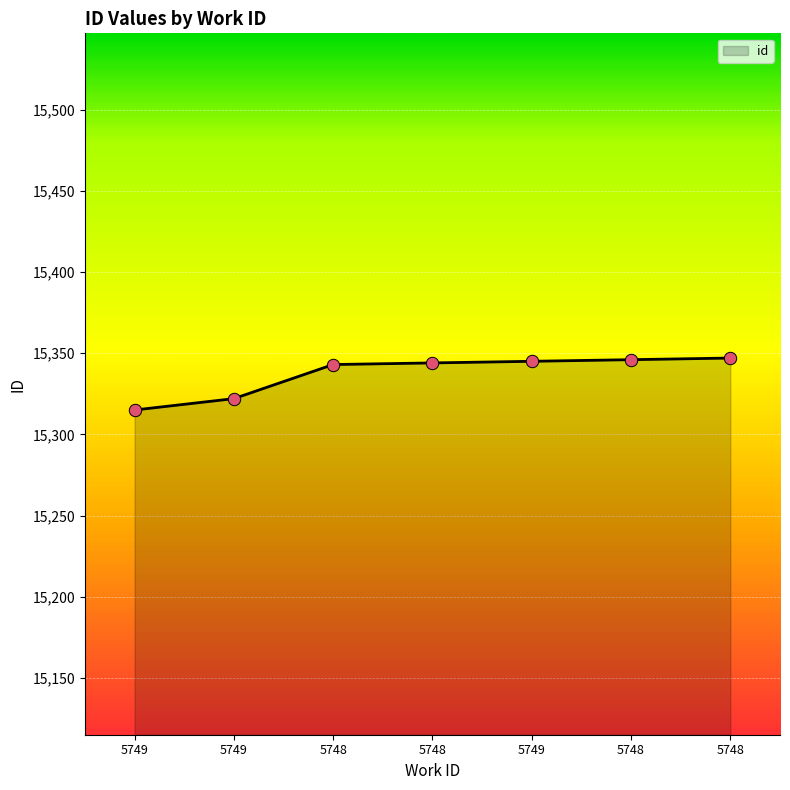

Is this an area chart (filled region under the line)?

Yes